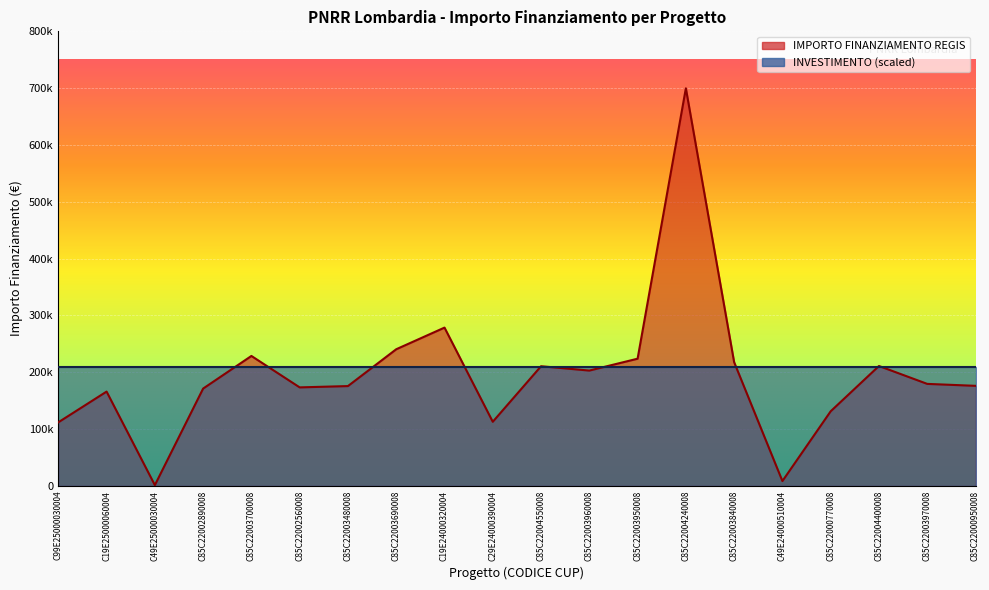

What is the value of the 3rd point from the left?

1200.0